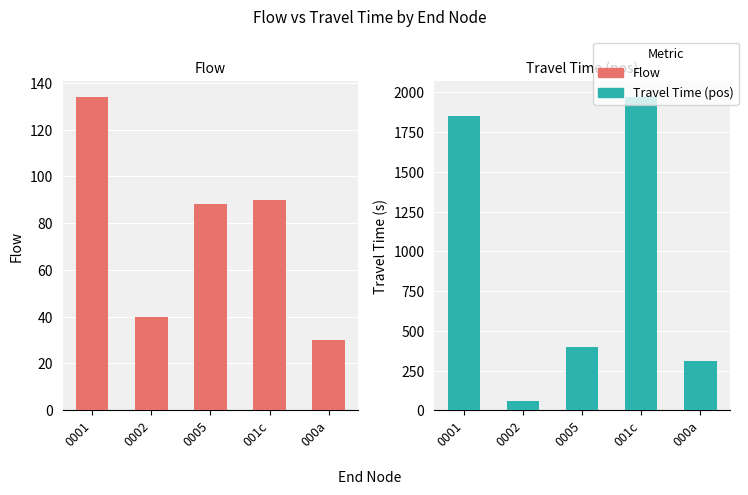

Which series has the largest total across all categories?

Travel Time (pos)